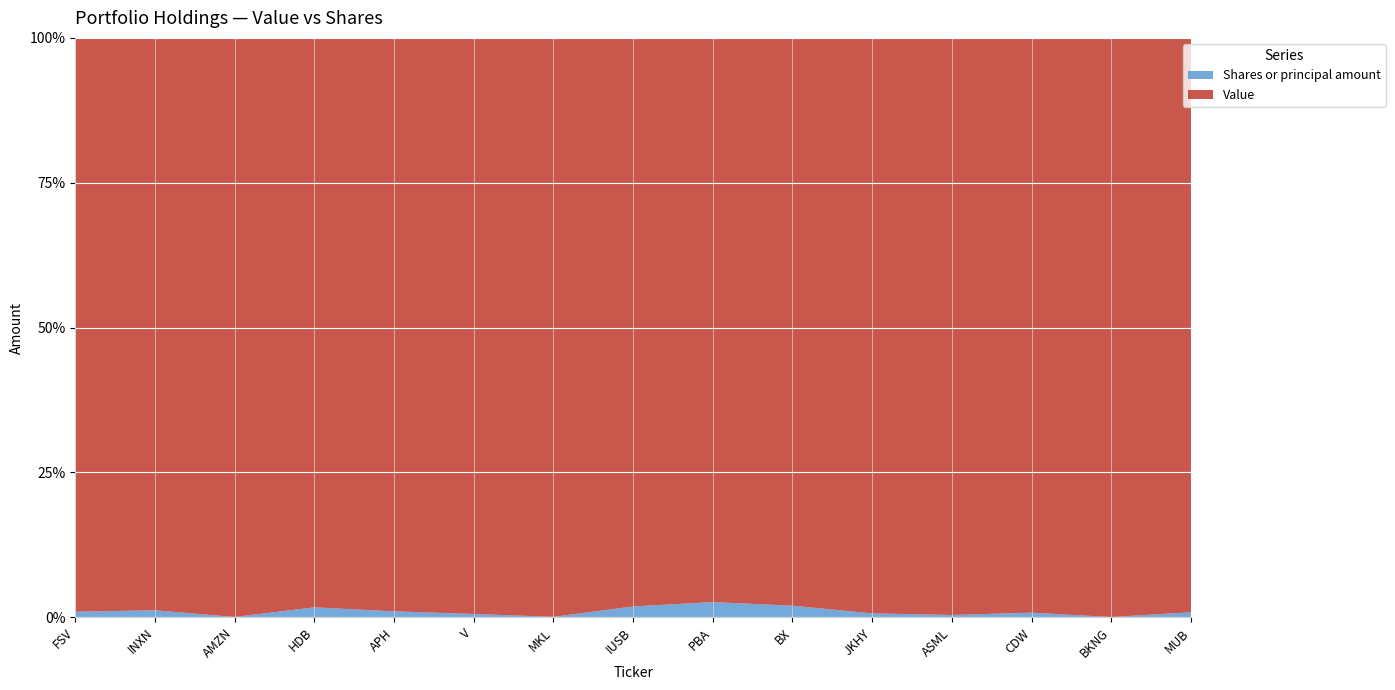

Reading right to left, list all the values displayed in this chart.

Value: MUB=3688000	BKNG=4724000	CDW=5074000	ASML=5088000	JKHY=5435000	BX=5793000	PBA=5803000	IUSB=5825000	MKL=6144000	V=6557000	APH=6738000	HDB=6943000	AMZN=7107000	INXN=9399000	FSV=10353000
Shares or principal amount: MUB=32324	BKNG=2407	CDW=41173	ASML=20482	JKHY=37232	BX=118606	PBA=156528	IUSB=111150	MKL=5198	V=38122	APH=69825	HDB=121708	AMZN=4094	INXN=115380	FSV=100934